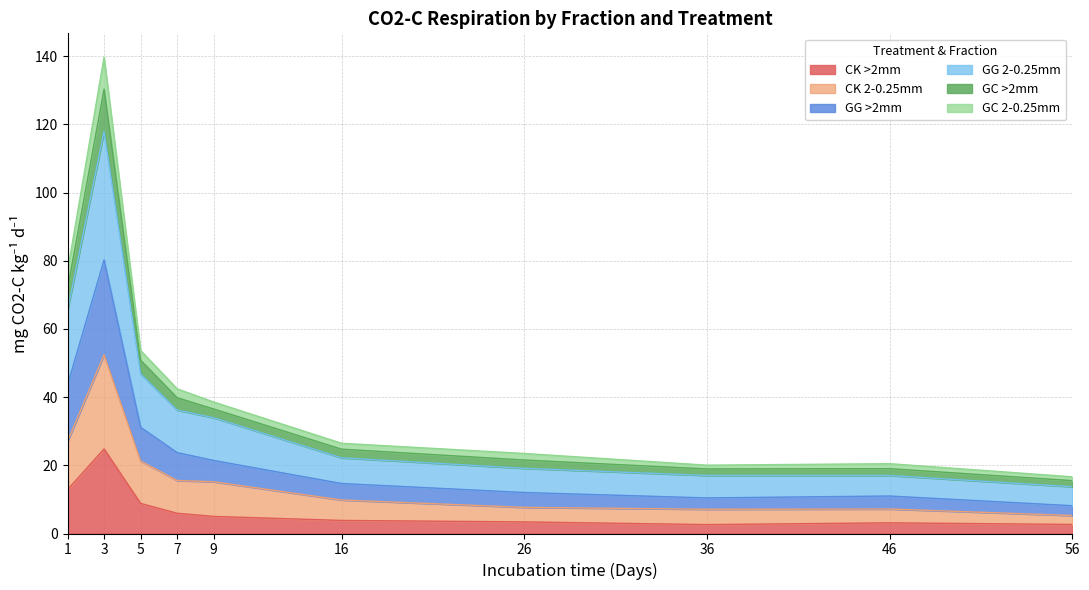

What is the total value across all series at 1?

77.0